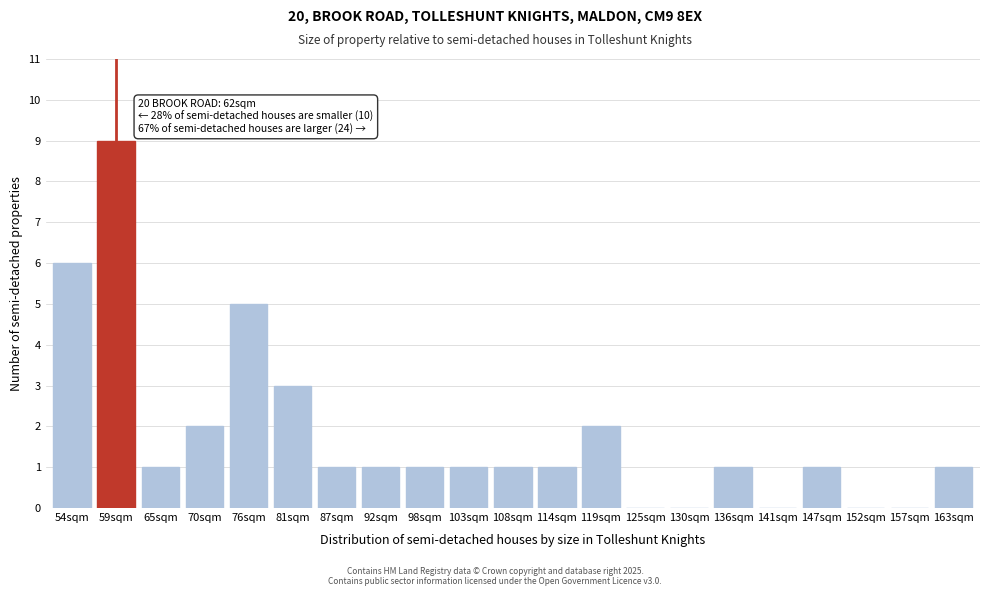

Reading right to left, extract all data points from this chart.

163sqm=1	157sqm=0	152sqm=0	147sqm=1	141sqm=0	136sqm=1	130sqm=0	125sqm=0	119sqm=2	114sqm=1	108sqm=1	103sqm=1	98sqm=1	92sqm=1	87sqm=1	81sqm=3	76sqm=5	70sqm=2	65sqm=1	59sqm=9	54sqm=6